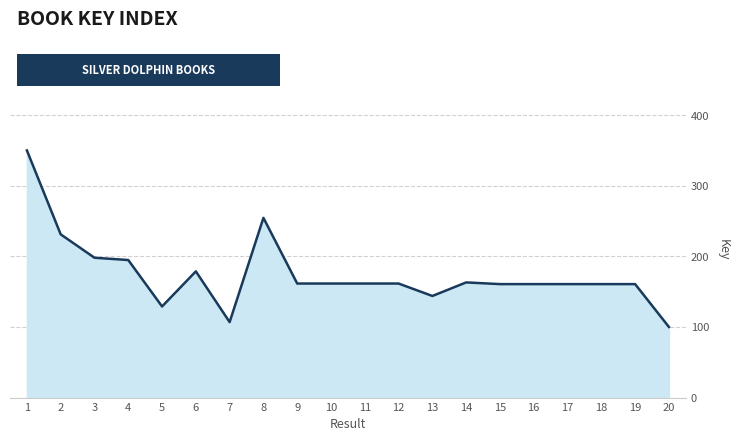

What is the ratio of the value at 3 to the value at 13?

1.4